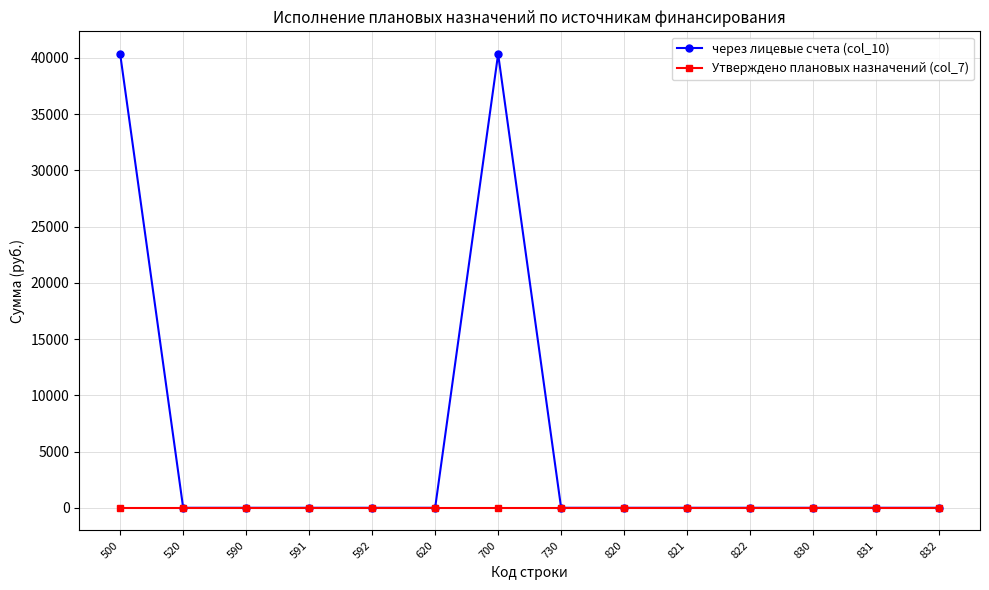

The value of через лицевые счета (col_10) at 500 is 22115.7. True or false?

False